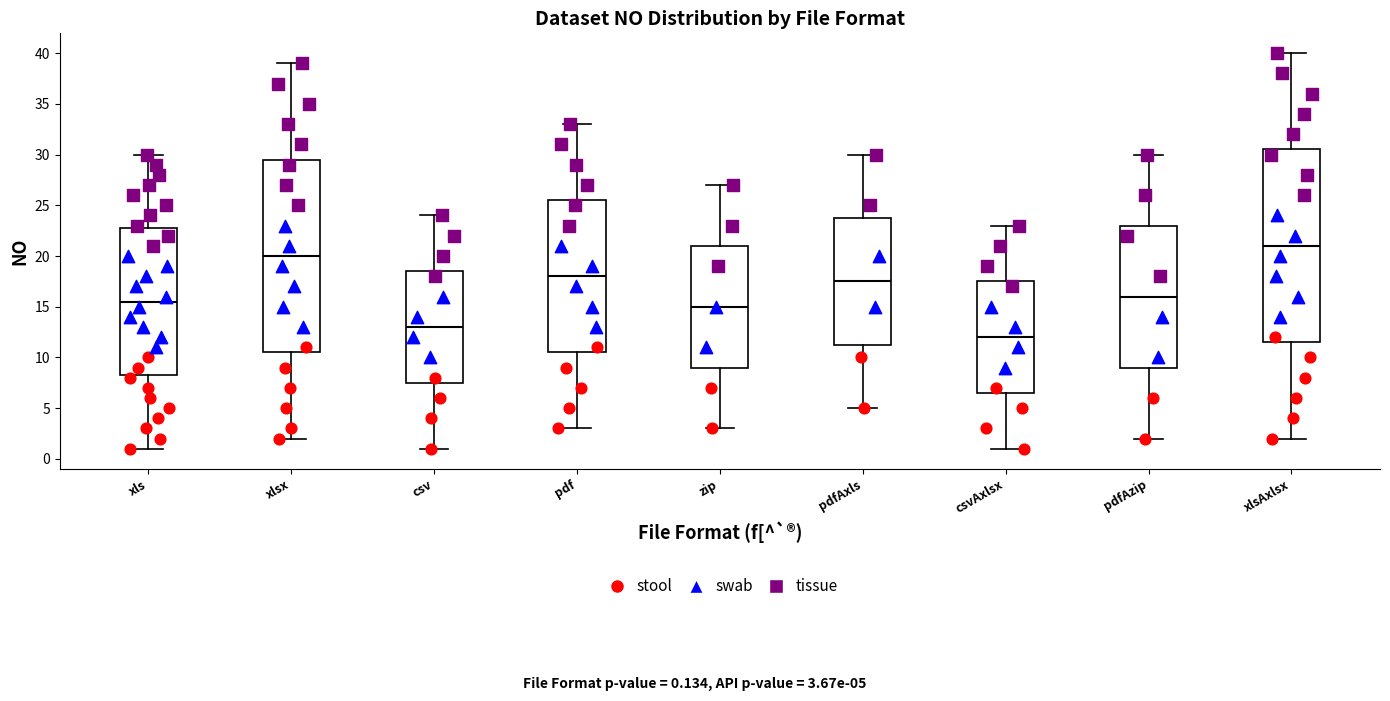

Reading left to right, read every box against the y-axis: the position of its median line, the range the box covers, and the ends of its whiskers. The values are not printed on the chart, so give them approximately, as read against the axis.

xls: median 15.5, box 8.5 to 23.0, whiskers 1.0 to 30.0
xlsx: median 20.0, box 10.5 to 29.5, whiskers 2.0 to 39.0
csv: median 13.0, box 7.5 to 18.5, whiskers 1.0 to 24.0
pdf: median 18.0, box 10.5 to 25.5, whiskers 3.0 to 33.0
zip: median 15.0, box 9.0 to 21.0, whiskers 3.0 to 27.0
pdfAxls: median 17.5, box 11.5 to 24.0, whiskers 5.0 to 30.0
csvAxlsx: median 12.0, box 6.5 to 17.5, whiskers 1.0 to 23.0
pdfAzip: median 16.0, box 9.0 to 23.0, whiskers 2.0 to 30.0
xlsAxlsx: median 21.0, box 11.5 to 30.5, whiskers 2.0 to 40.0